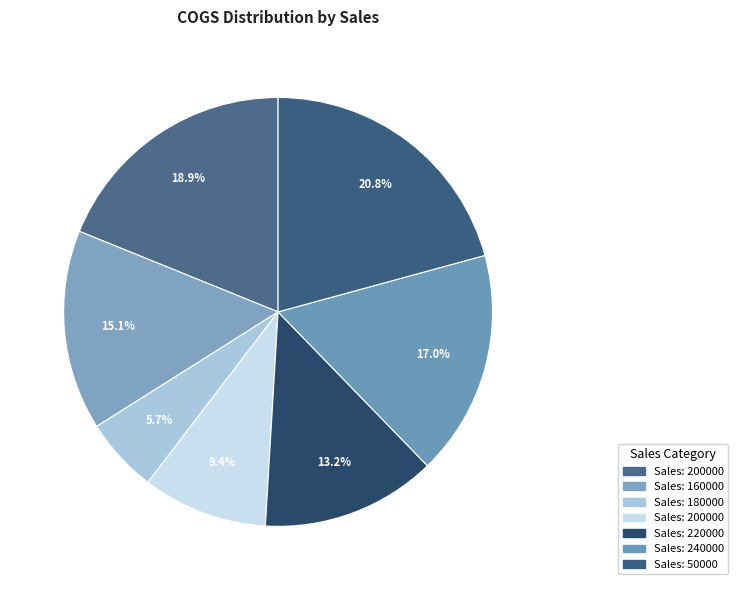

How many segments does this pie chart have?

7